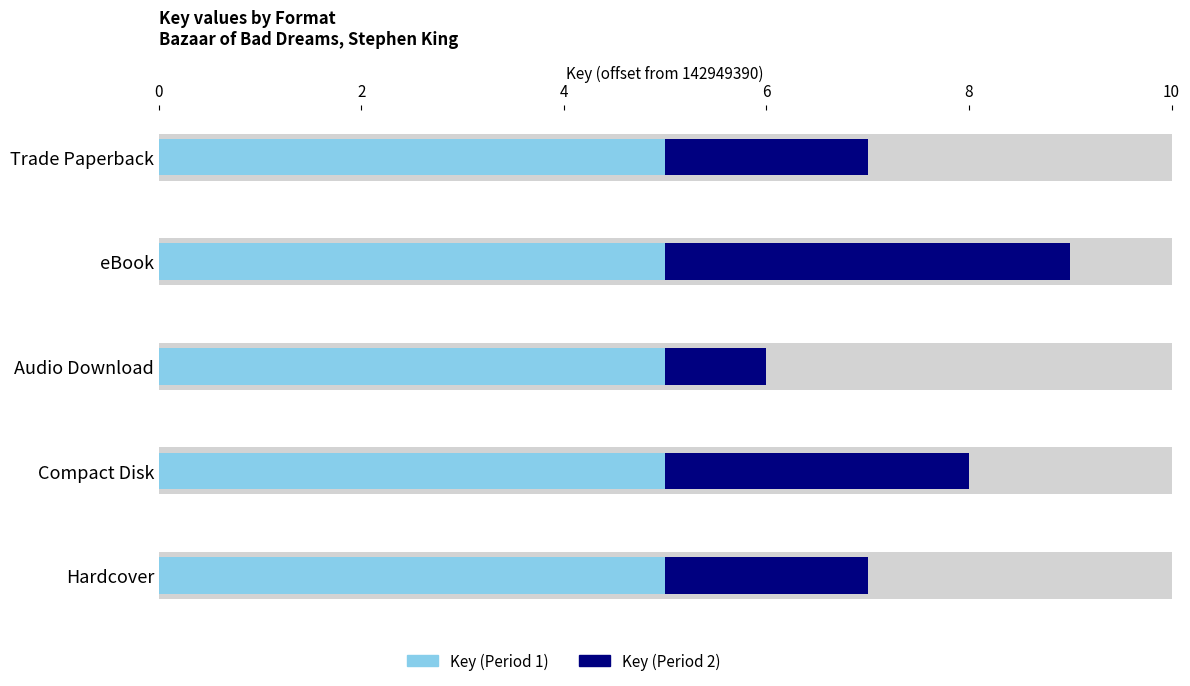

List the series in order of their peak value, highest first.

Key (Period 2), Key (Period 1)